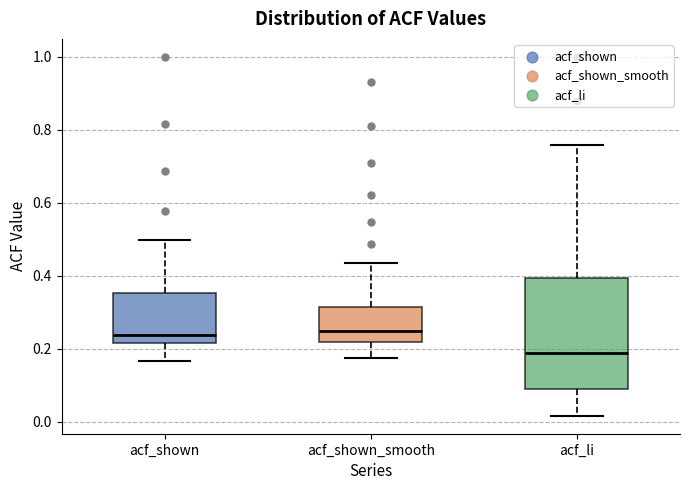

Where does the median line of the box for acf_shown_smooth sit on the y-axis? The values are not printed on the chart, so give them approximately, as read against the axis.

0.24